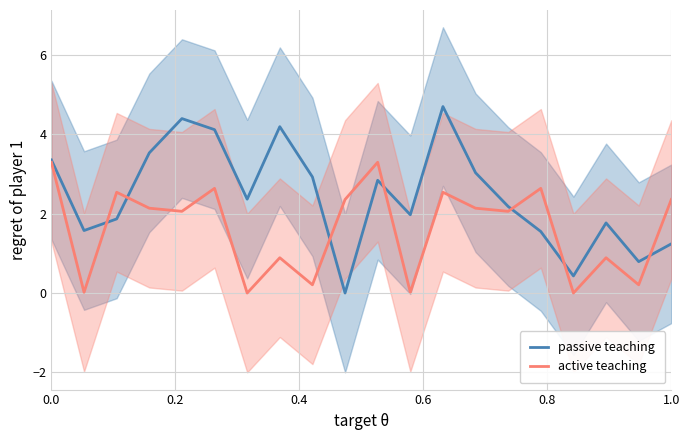

What is the maximum value for passive teaching?

4.7